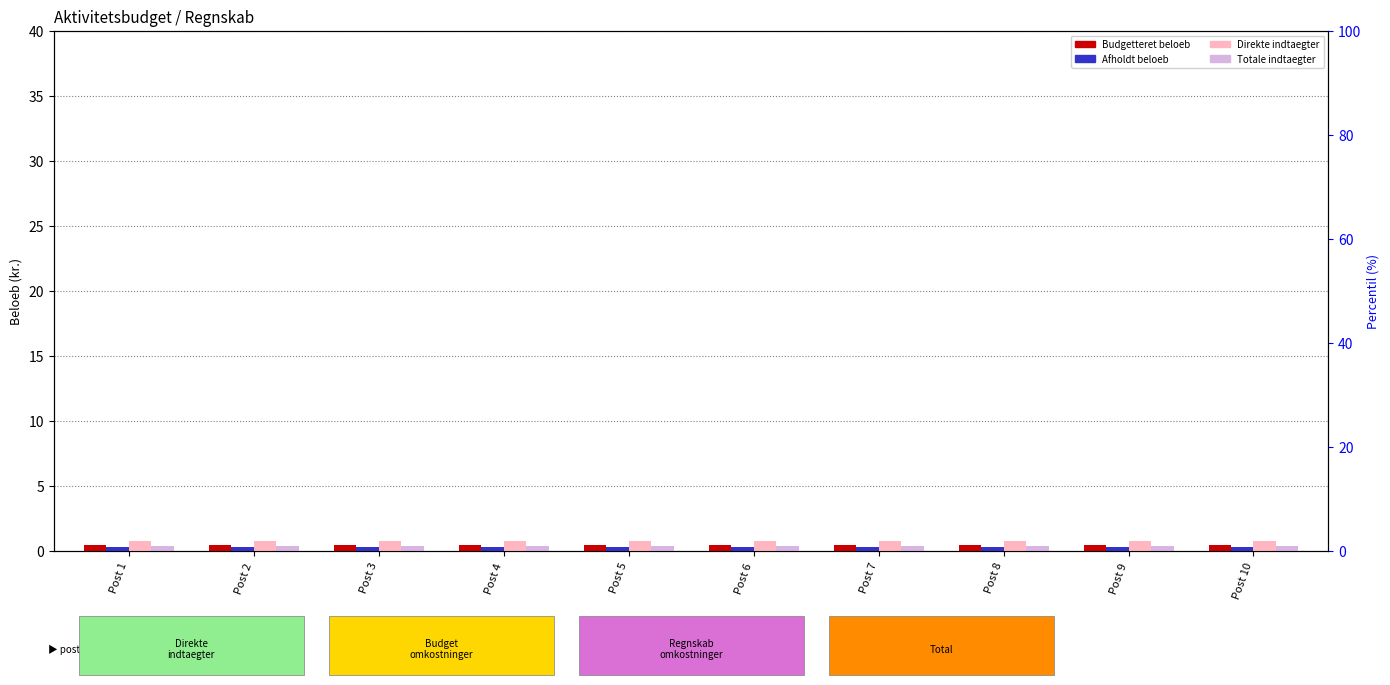

The value of Budgetteret beloeb at Post 8 is 0.1. True or false?

False